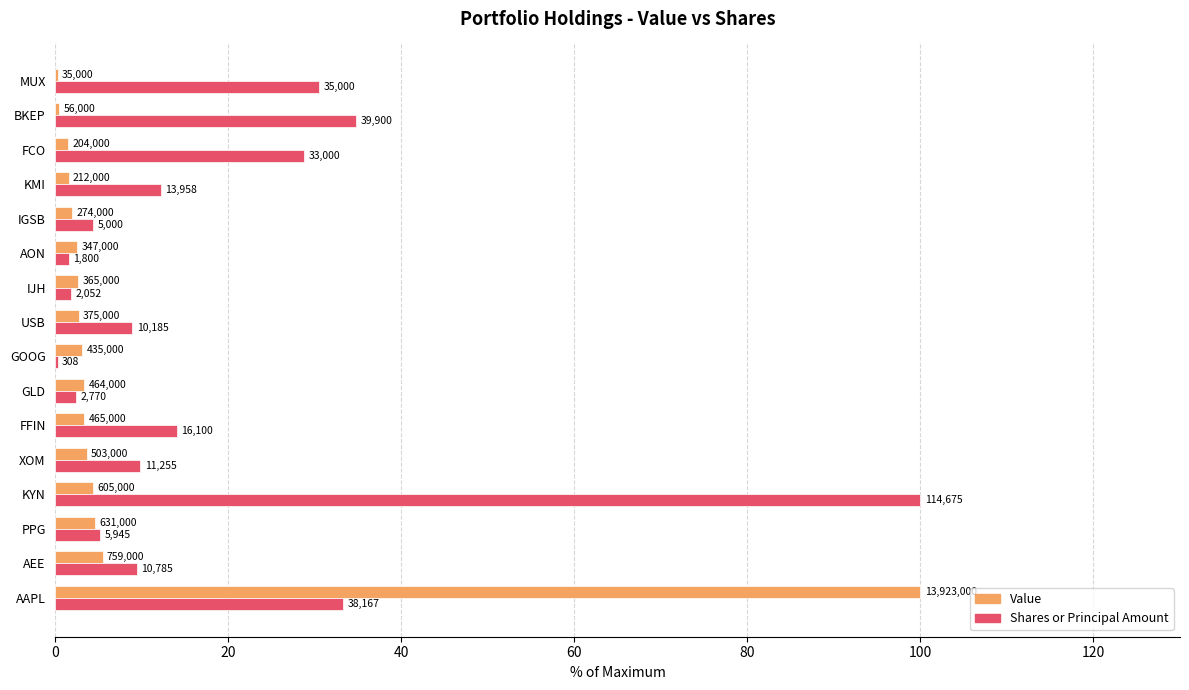

What are all the series names shown in the legend?

Value, Shares or Principal Amount